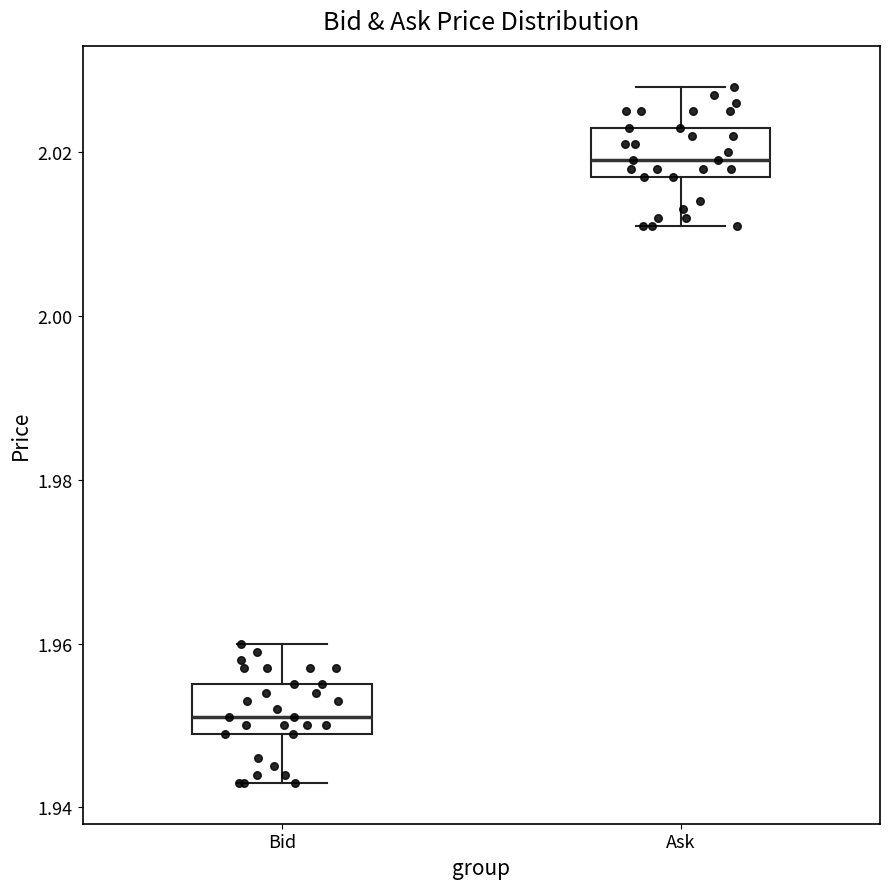

Reading left to right, transcribe this box plot: for each box, give where its median line is, the range the box spans, and where its two whiskers end, as read against the y-axis. The values are not printed on the chart, so give them approximately, as read against the axis.

Bid: median 1.952, box 1.950 to 1.956, whiskers 1.944 to 1.960
Ask: median 2.020, box 2.018 to 2.024, whiskers 2.012 to 2.028